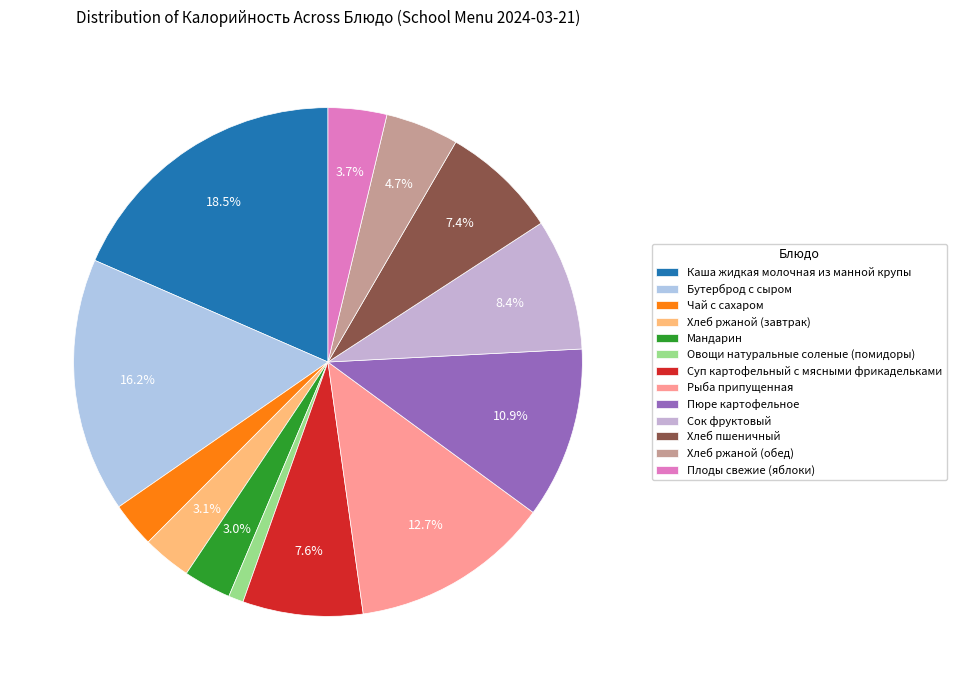

What is the largest slice in the pie chart?

Каша жидкая молочная из манной крупы